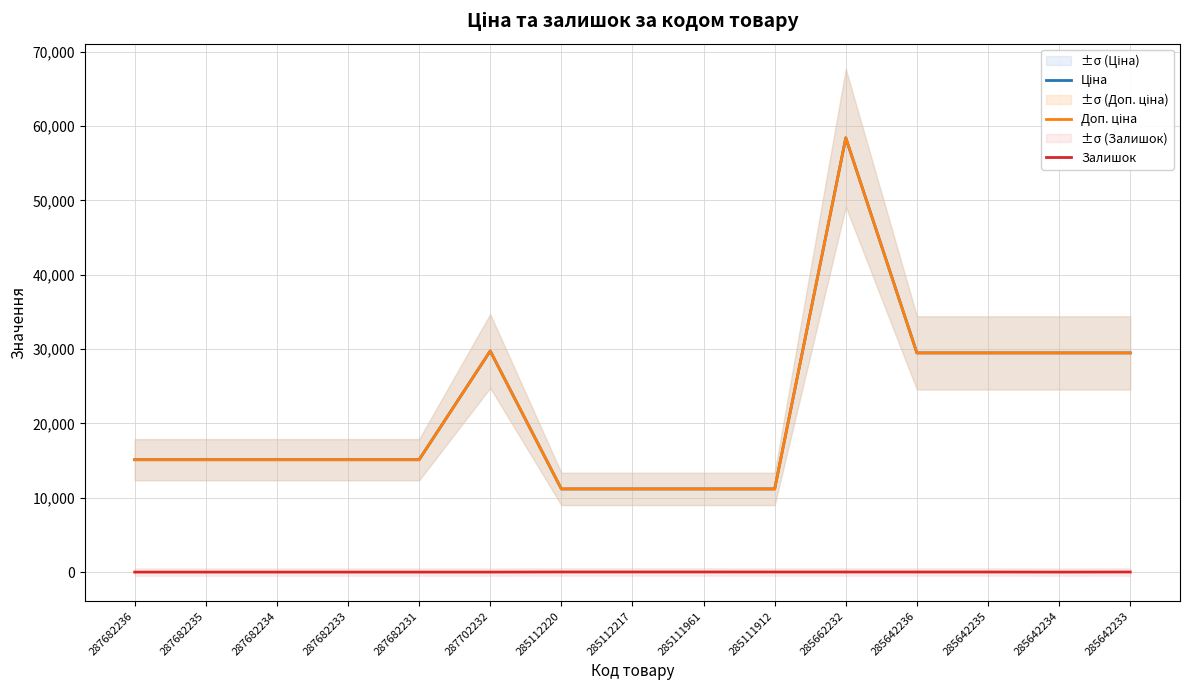

At how many categories does at least one series exceed 58205?

1